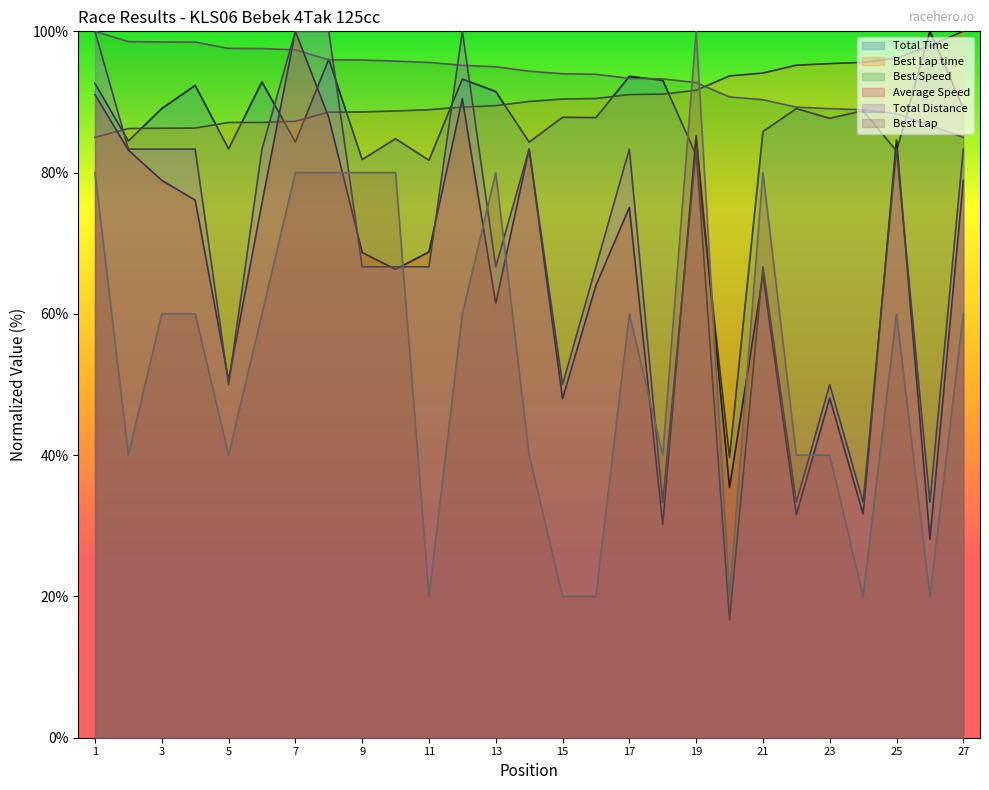

What value does the Total Time series have at 27?

89.1